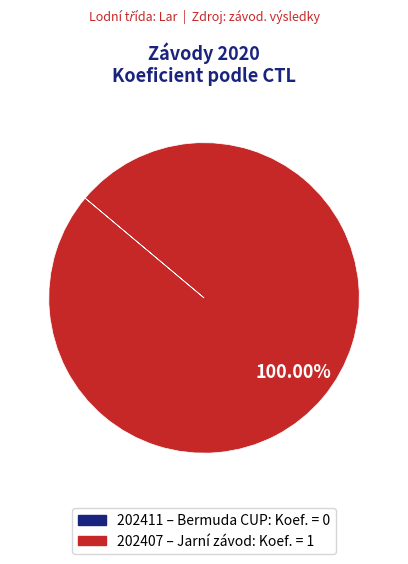

Does any single category account for the majority?

Yes